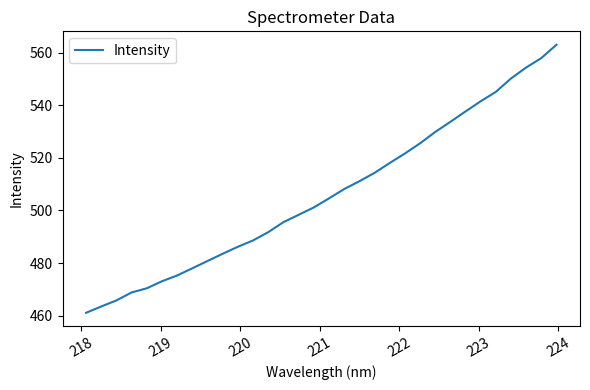

What is the smallest value displayed?

461.1